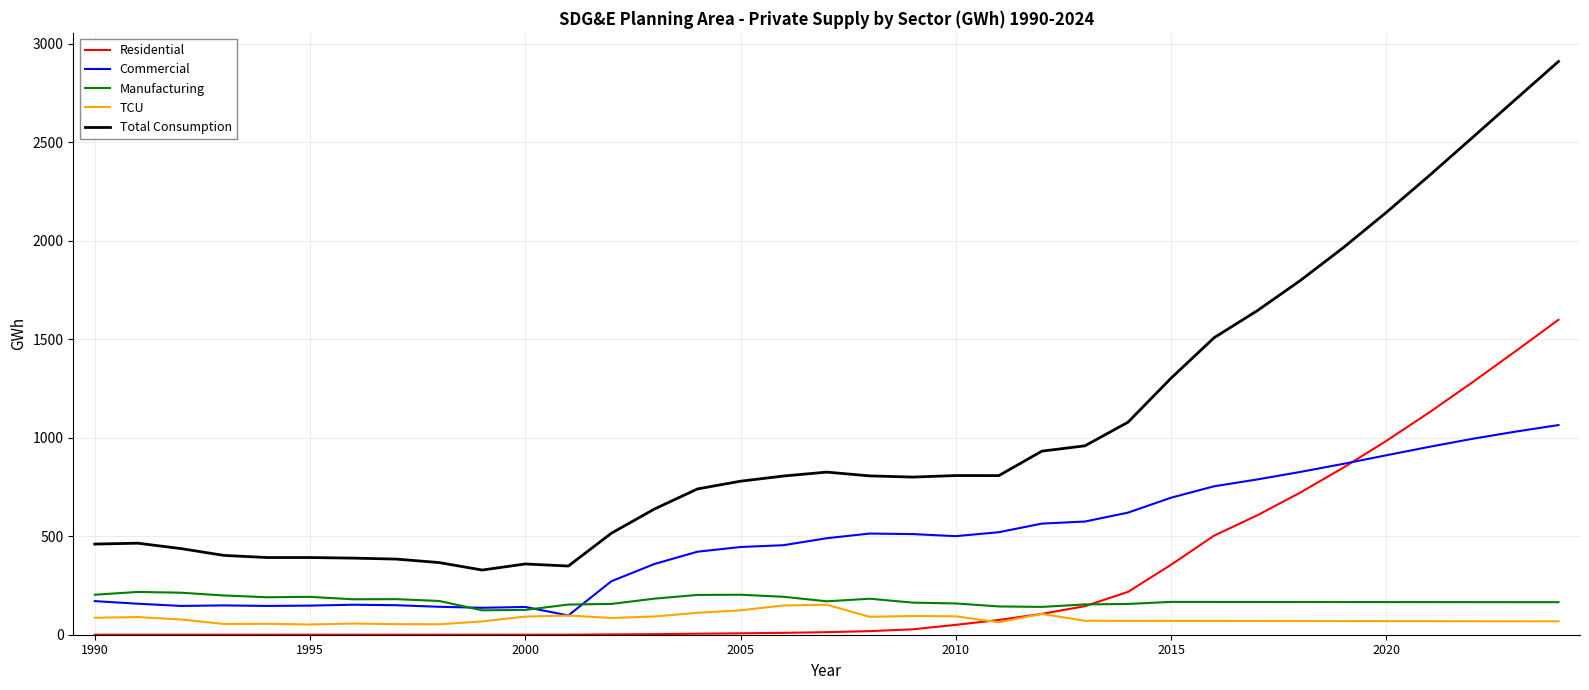

What is the greatest value displayed?

2910.7